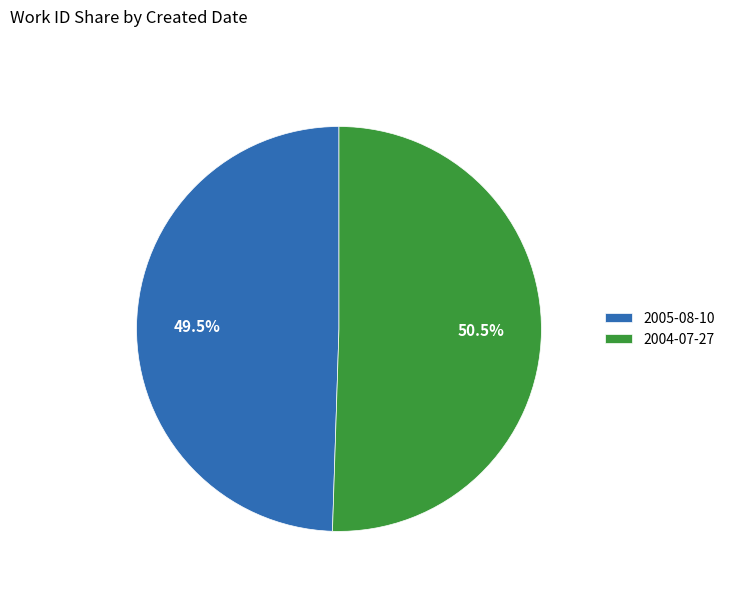

Rank the categories by value from lowest to highest.

2005-08-10, 2004-07-27